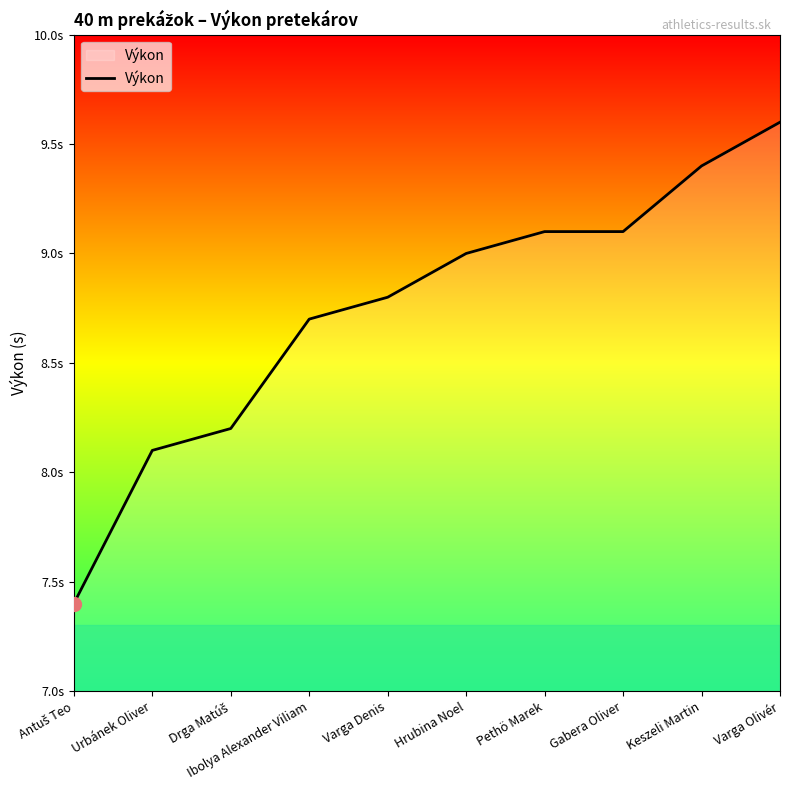

True or false: the data has more than 1 interior local peaks.

False